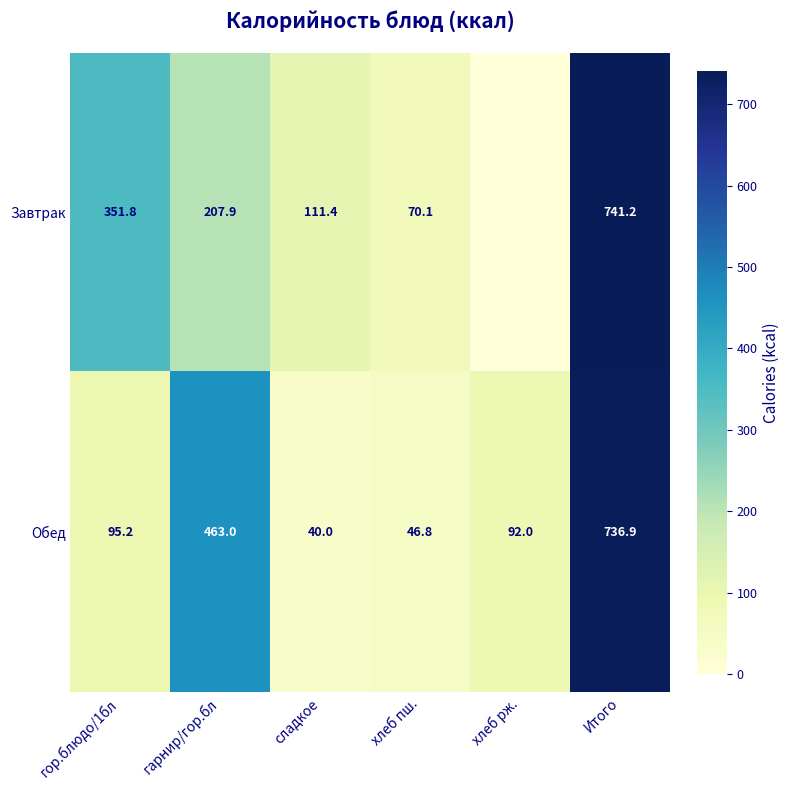

Rank the categories by Обед value from lowest to highest.

сладкое, хлеб пш., хлеб рж., гор.блюдо/1бл, гарнир/гор.бл, Итого